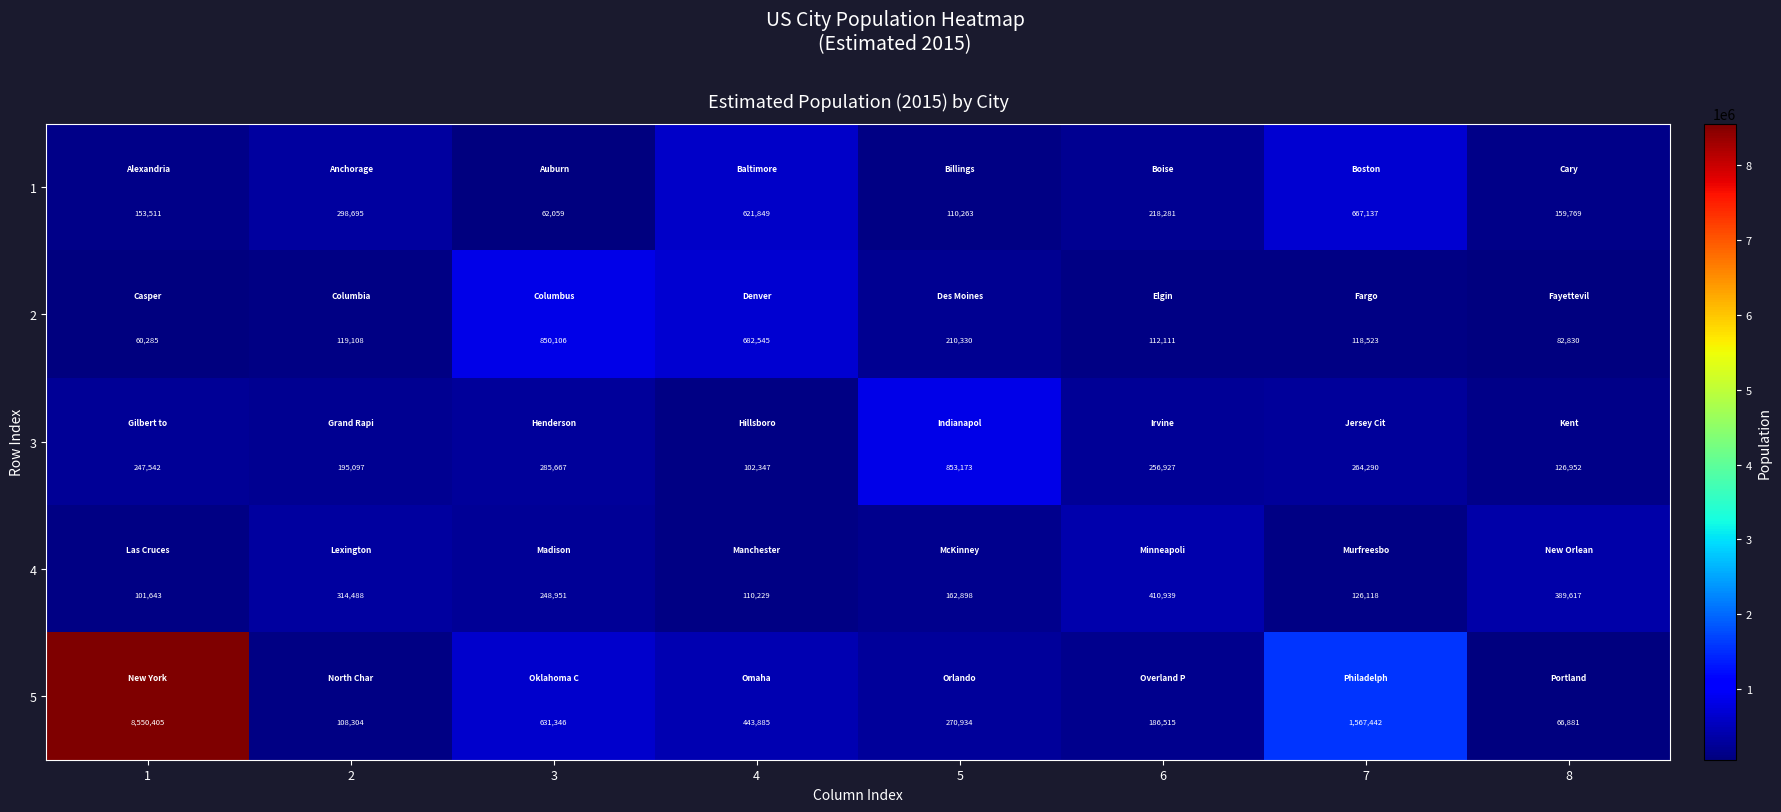

What is the difference between the maximum and minimum values in the 5 series?

8483524